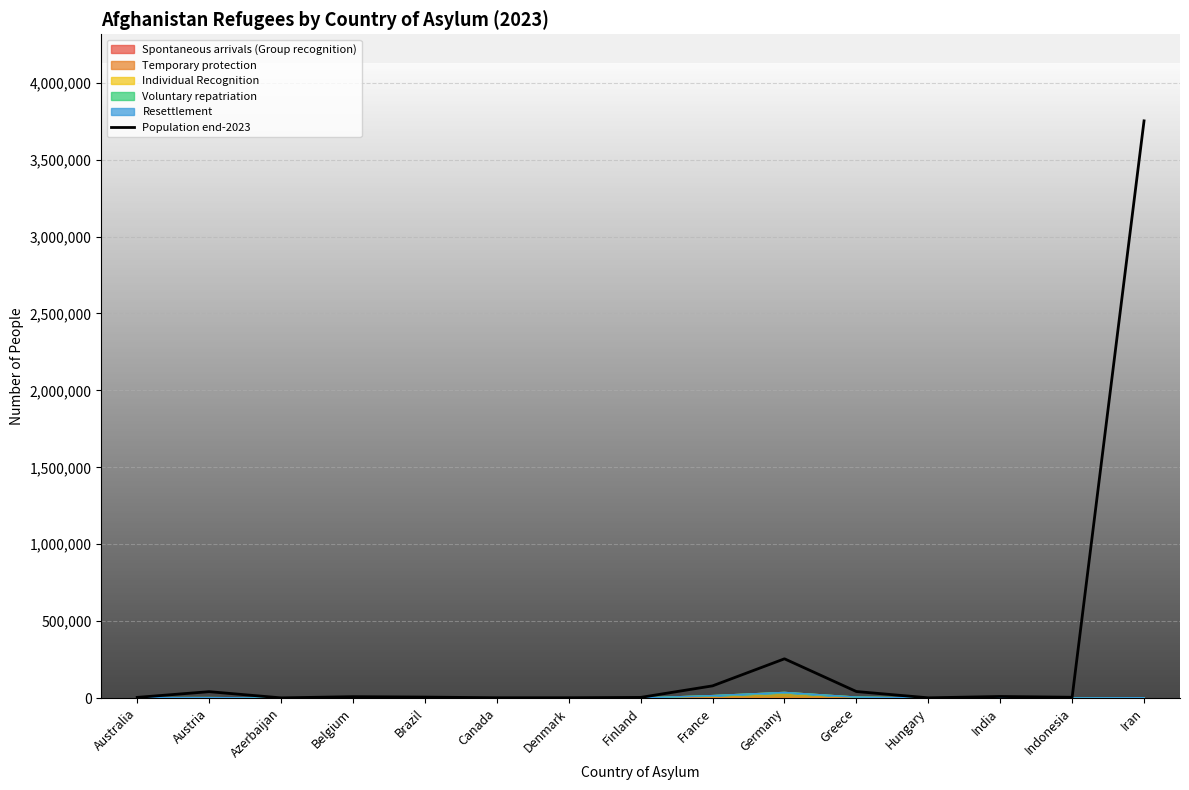

The chart shows a value of 255077 at Germany. True or false?

True